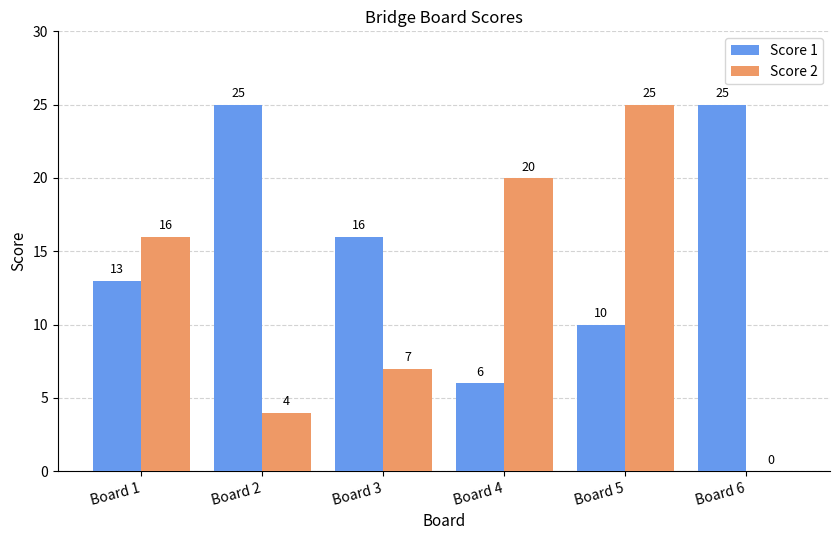

What value does the Score 1 series have at Board 5, to the nearest 5?

10